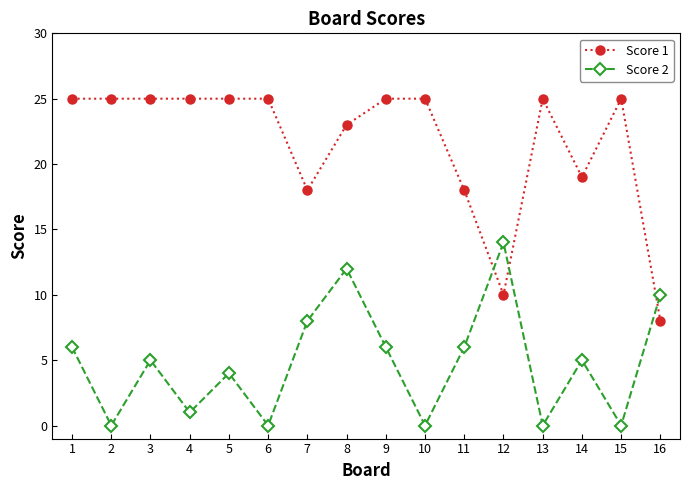

Is this an area chart (filled region under the line)?

No